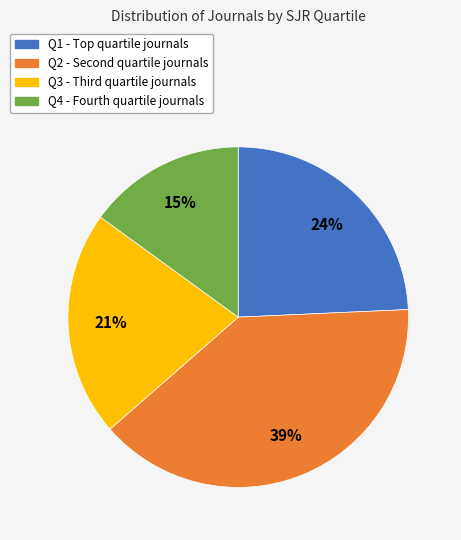

To the nearest percent, what is the average slice percentage?

25%